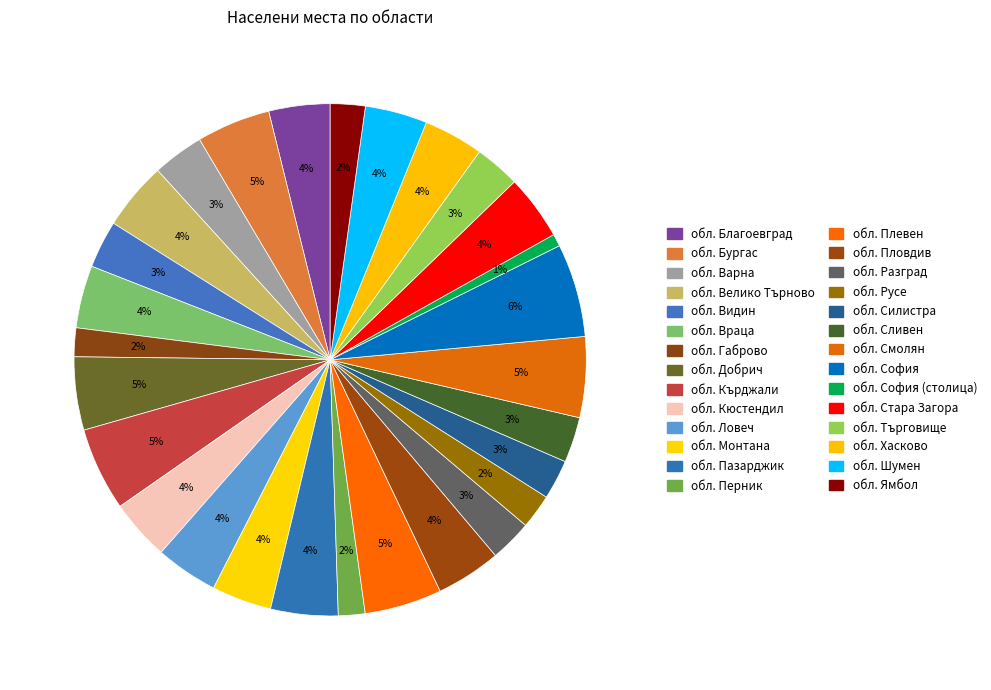

How much of the chart is everything except обл. Шумен?

96.1%